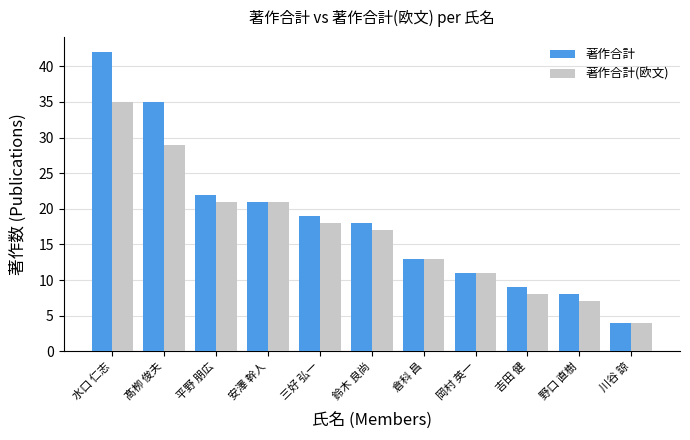

What is the difference between the maximum and minimum values in the 著作合計 series?

38